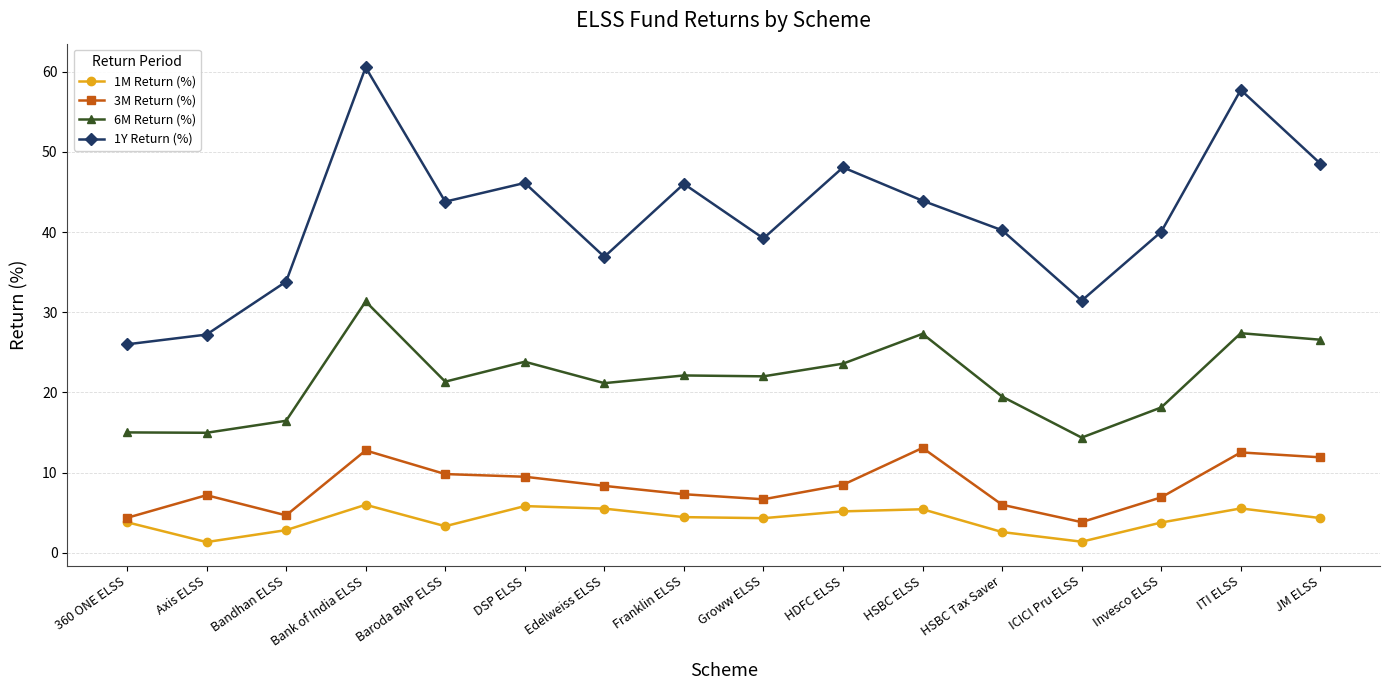

Which category has the lowest value in the 3M Return (%) series?

ICICI Pru ELSS